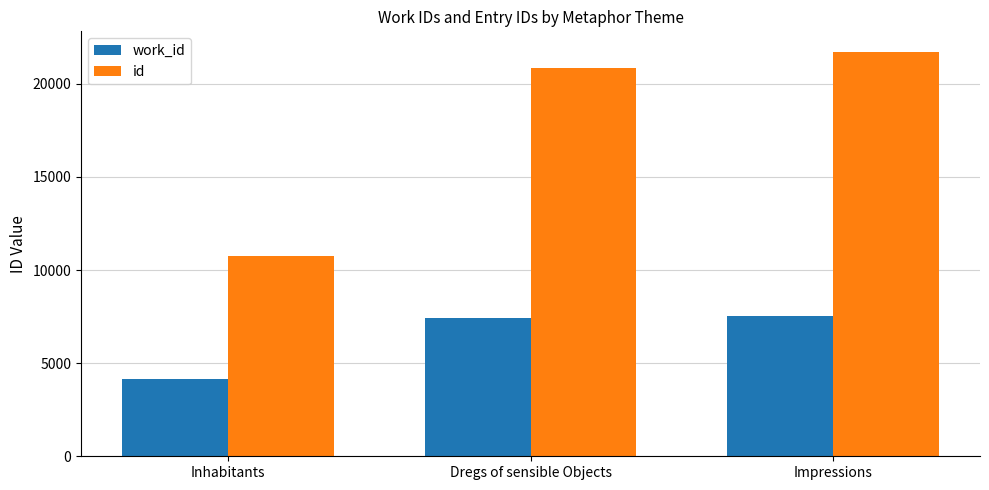

Are the bars horizontal?

No